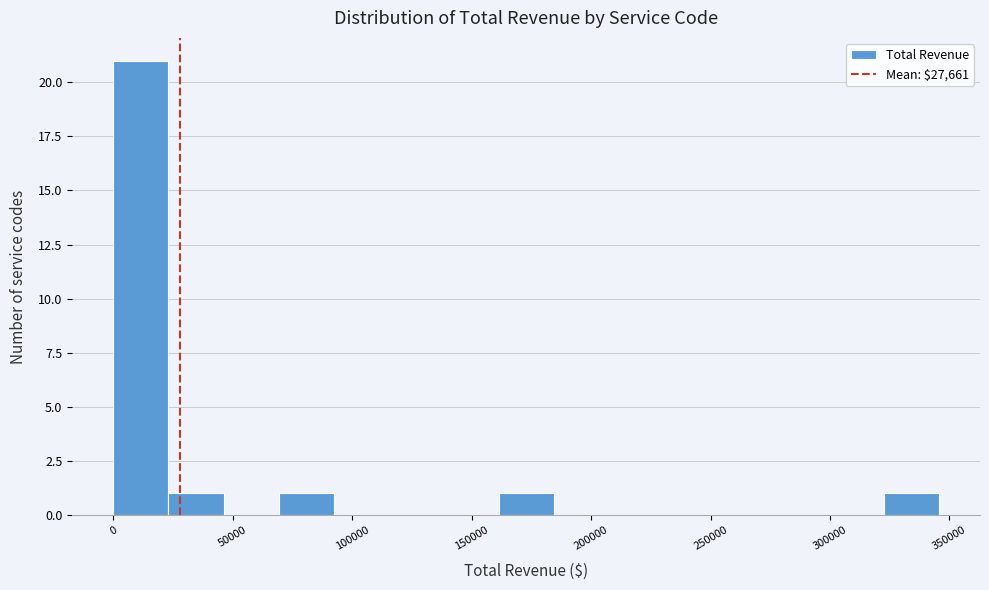

How tall is the bar that spans 25000 to 45000 on the x-axis? Neither the bar edges nor the heights are printed on the chart, so give them approximately, as read against the axes.

1